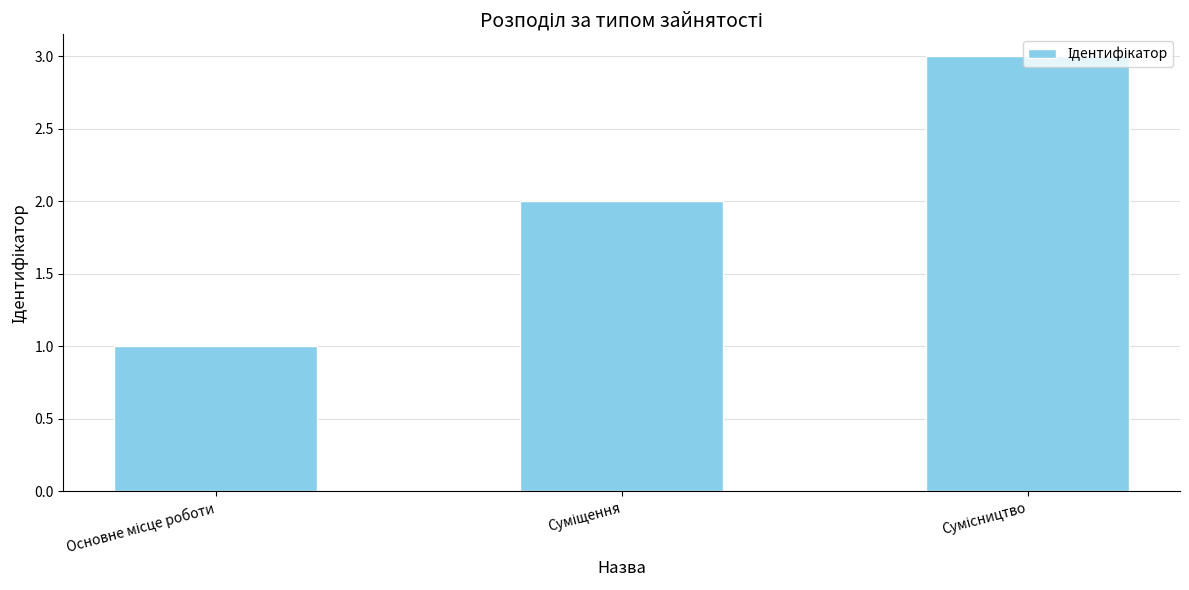

What is the greatest value displayed?

3